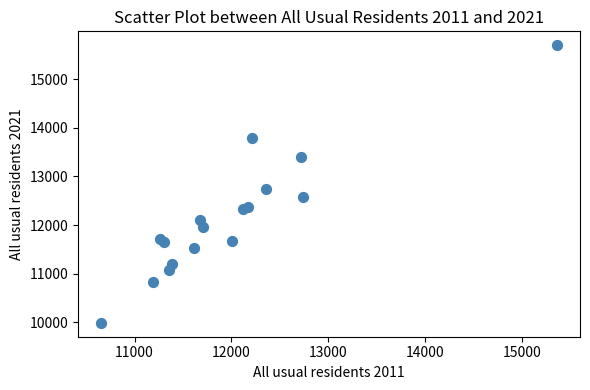

What Y value in the scatter plot is closest to 12844?

12745